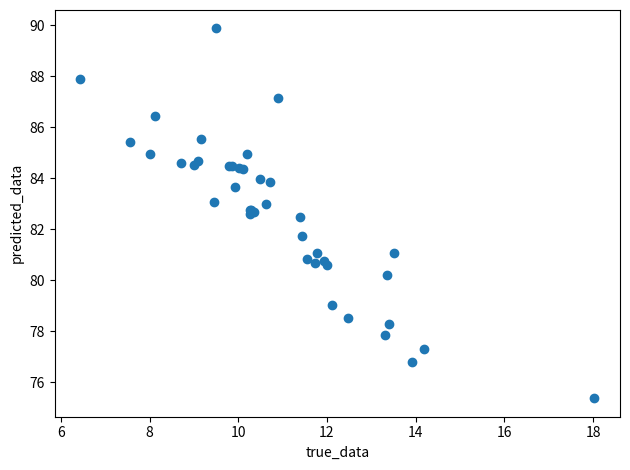

What Y value in the scatter plot is closest to 82?

81.7